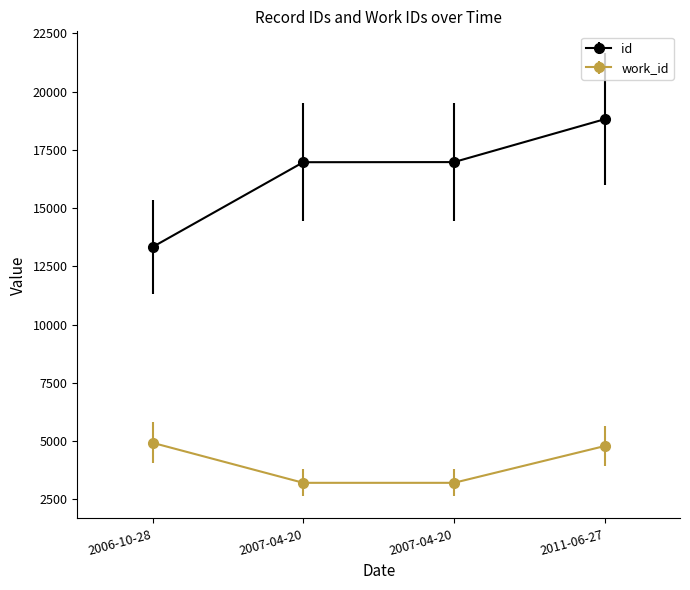

Rank the series at 2007-04-20 from highest to lowest value.

id, work_id